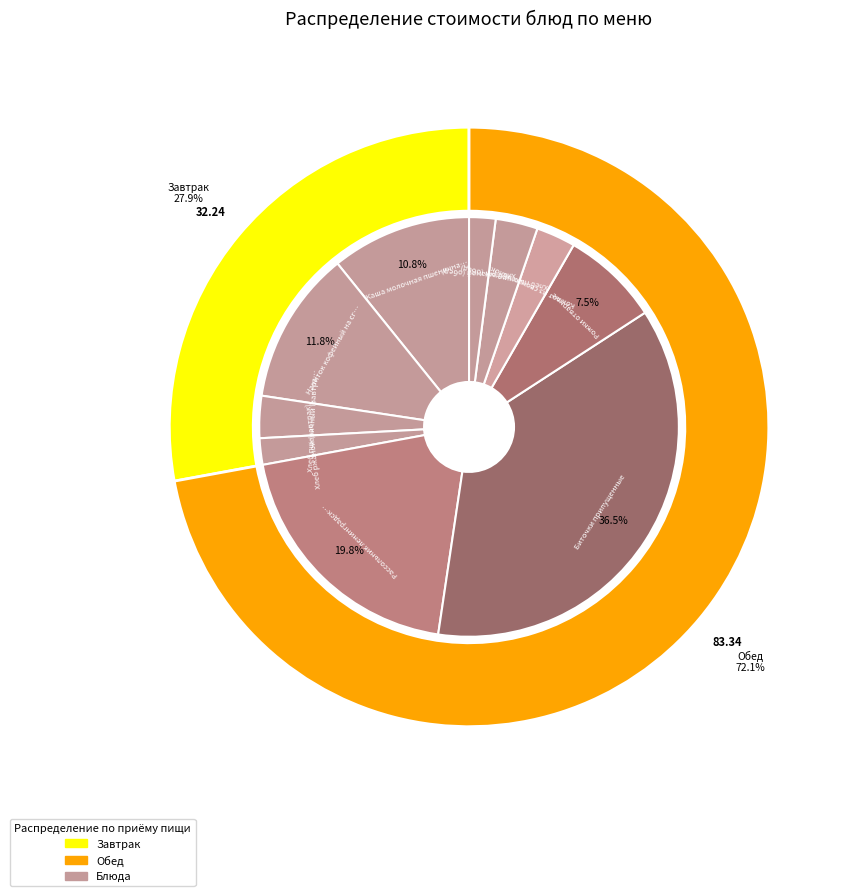

Does Напиток кофейный на сгущенном молоке account for over 50% of the chart?

No